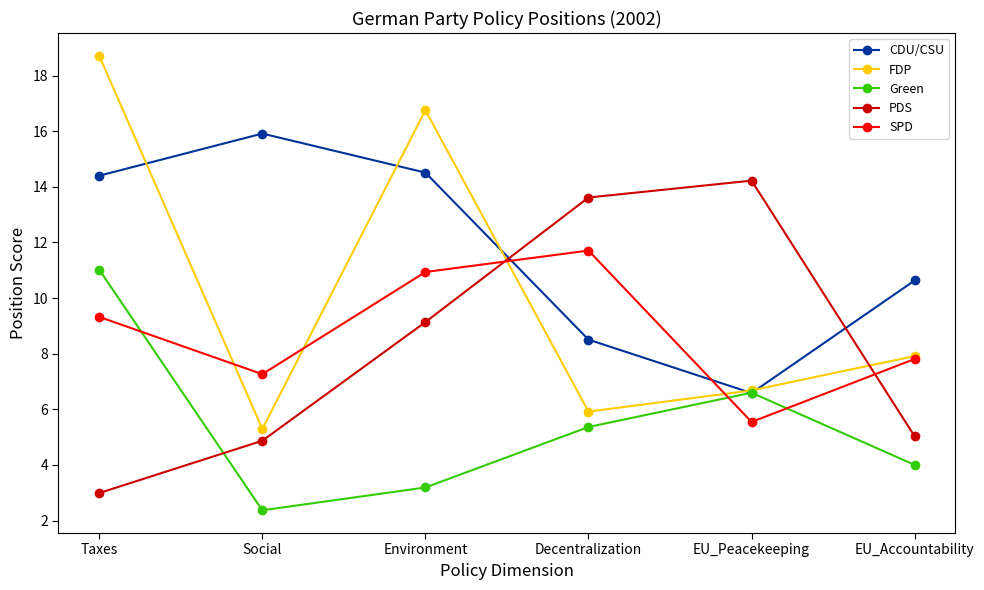

What is the label of the 3rd point from the left?

Environment